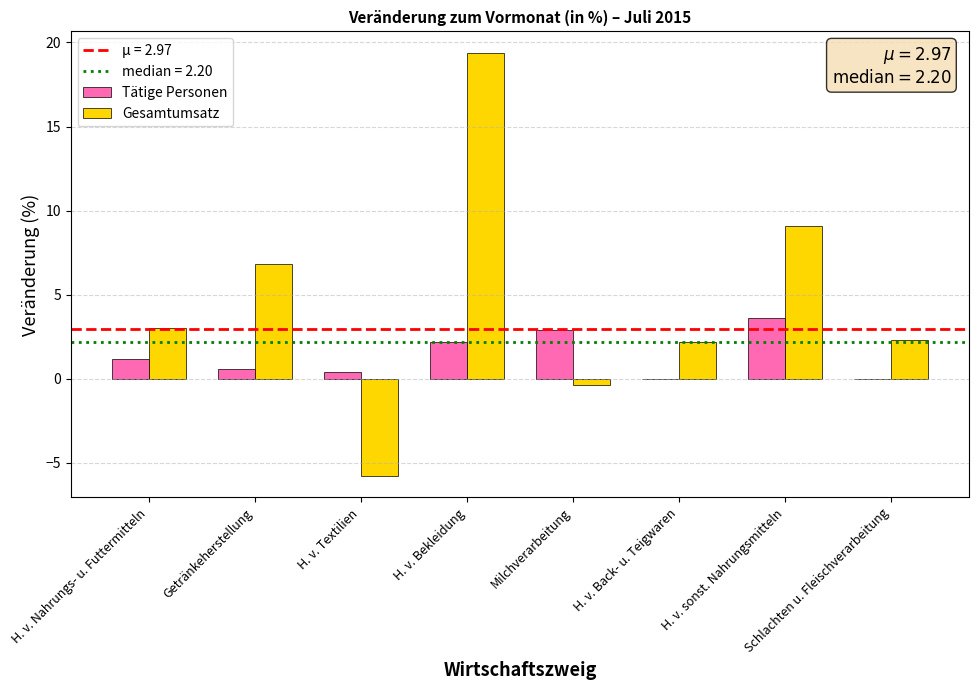

Between Getränkeherstellung and H. v. Back- u. Teigwaren, which series saw the biggest shift?

Gesamtumsatz